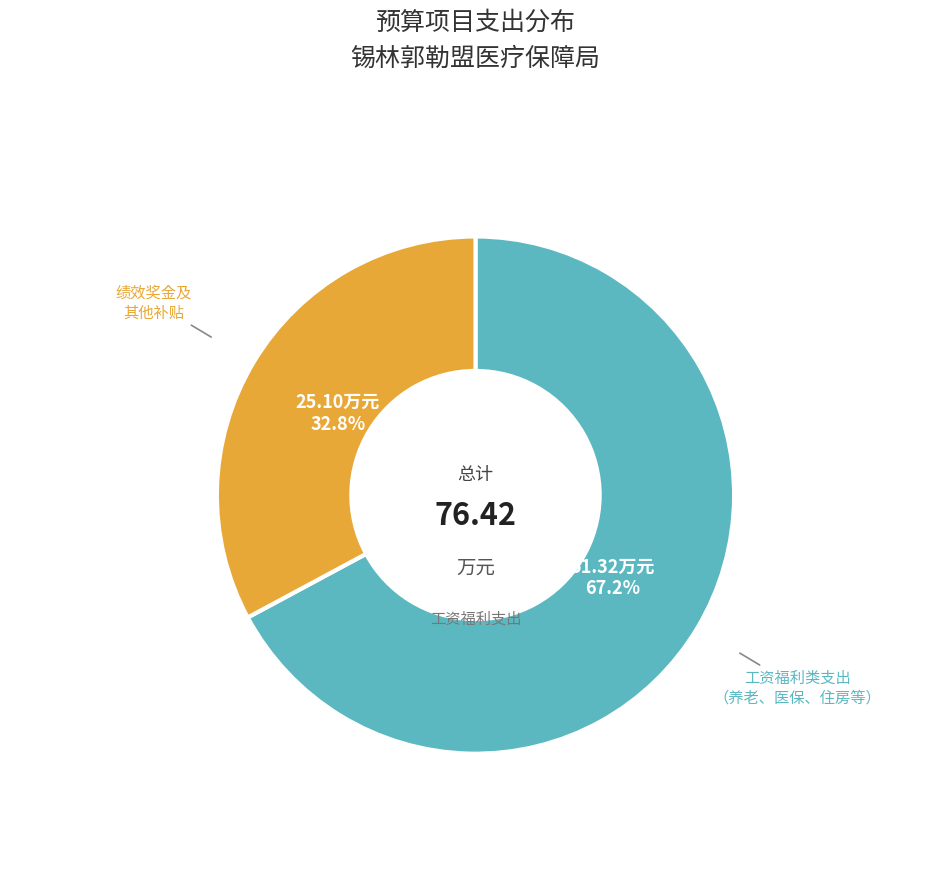

Does any single category account for the majority?

Yes